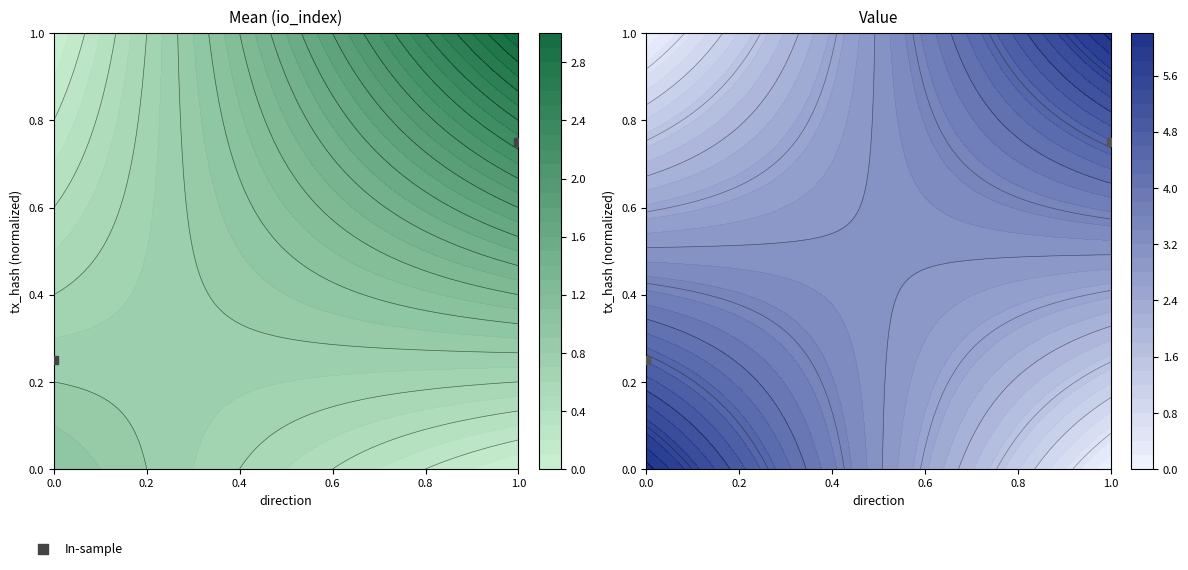

What is the sum of the values at 0.0 and 1.0?

1.0